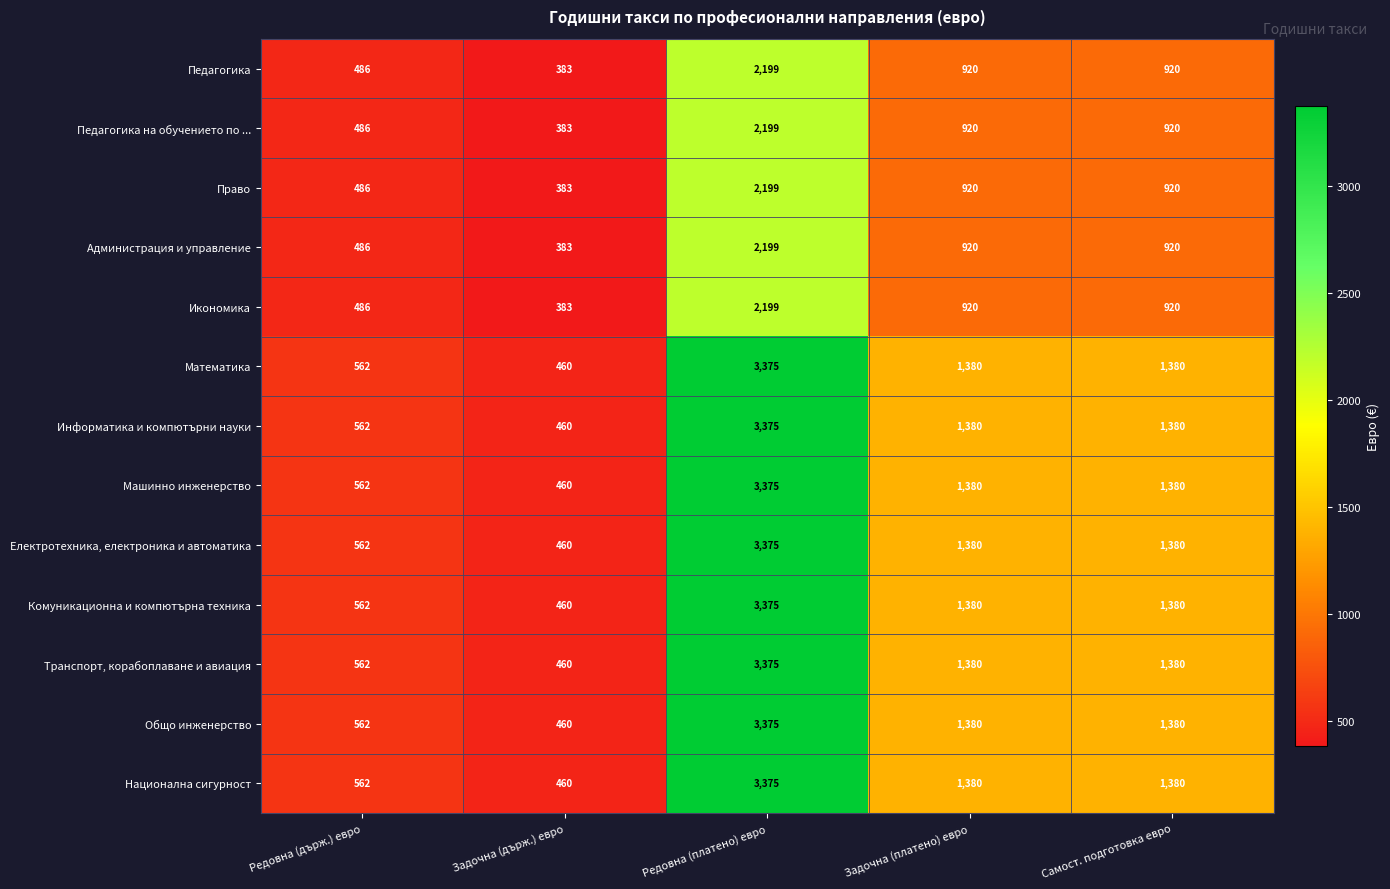

What is the sum of all Общо инженерство values?

7157